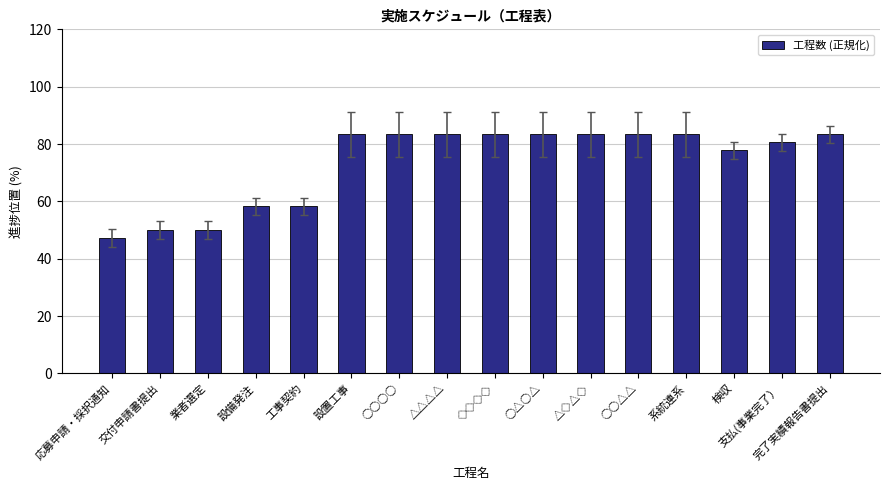

How many distinct data groups are displayed?

1